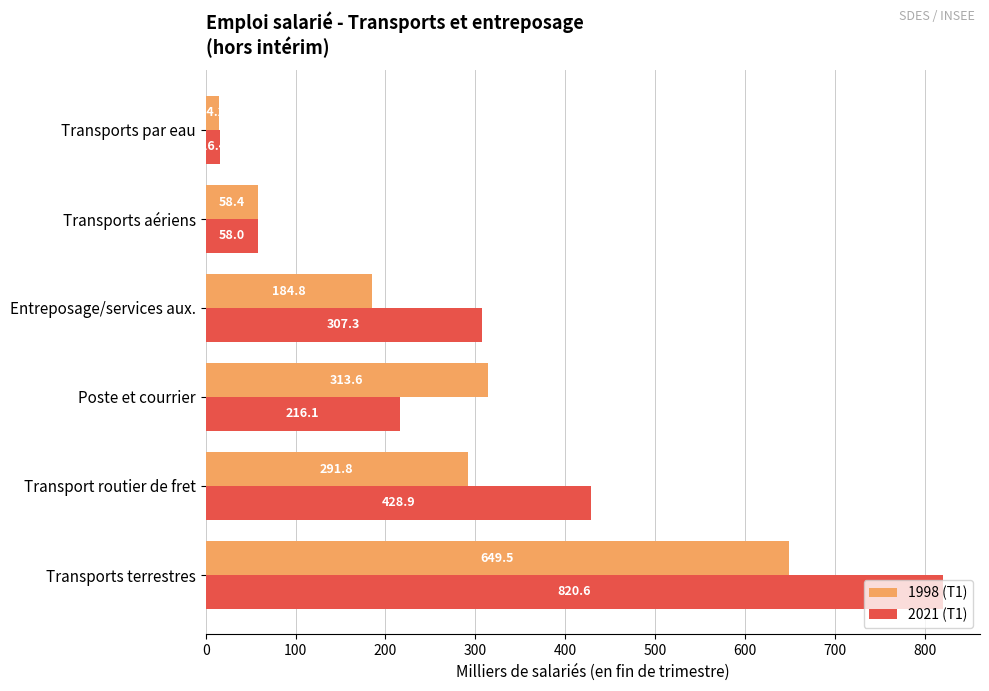

What is the approximate value of 2021 (T1) at Transports aériens?

58.0